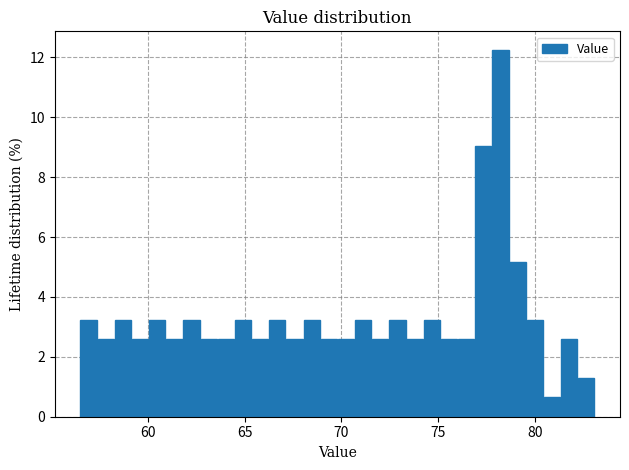

Around what value on the x-axis is the tallest bar? Give the approximate position of its centre, as read against the axis.

78.0